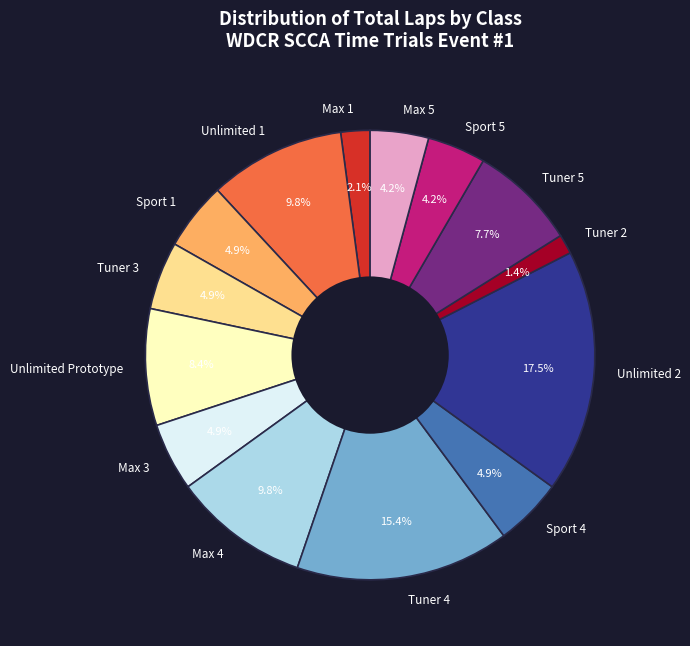

Which slice is the smallest?

Tuner 2